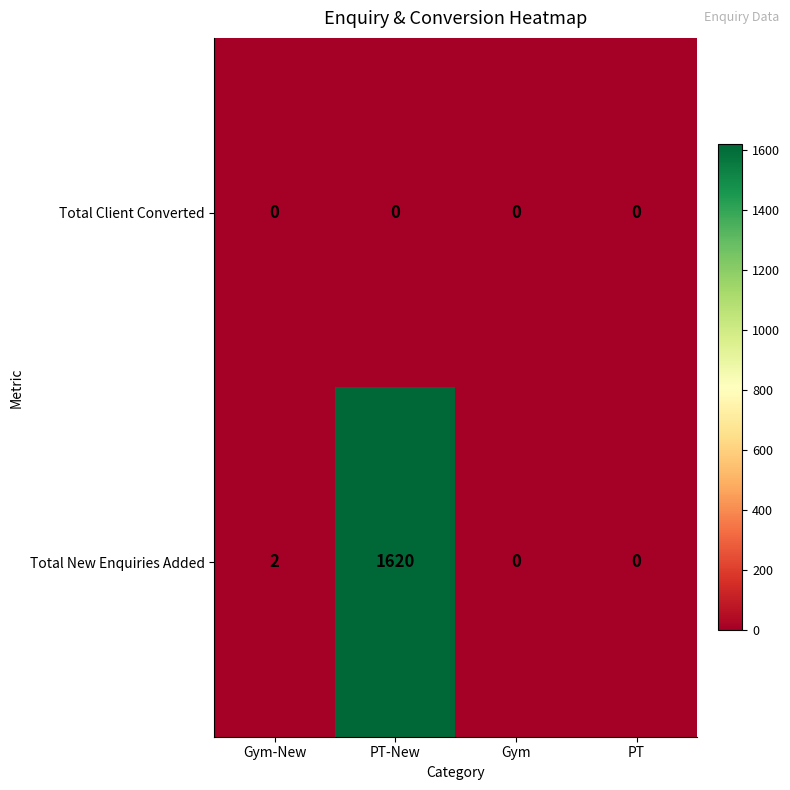

Reading left to right, what are all the values shown in this chart?

Total Client Converted: Gym-New=0	PT-New=0	Gym=0	PT=0
Total New Enquiries Added: Gym-New=2	PT-New=1620	Gym=0	PT=0